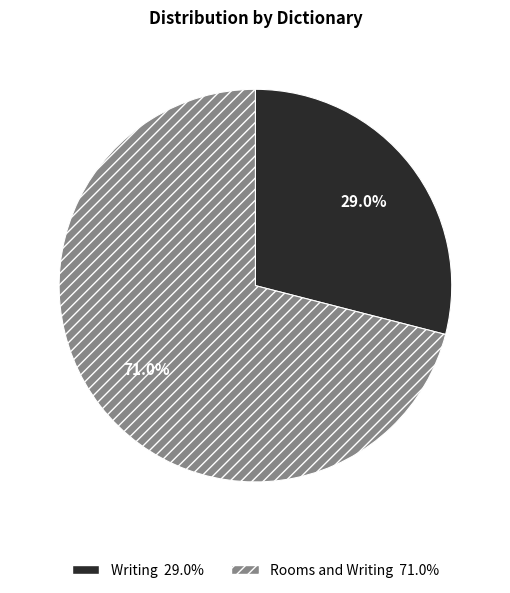

Rank the categories by value from lowest to highest.

Writing, Rooms and Writing